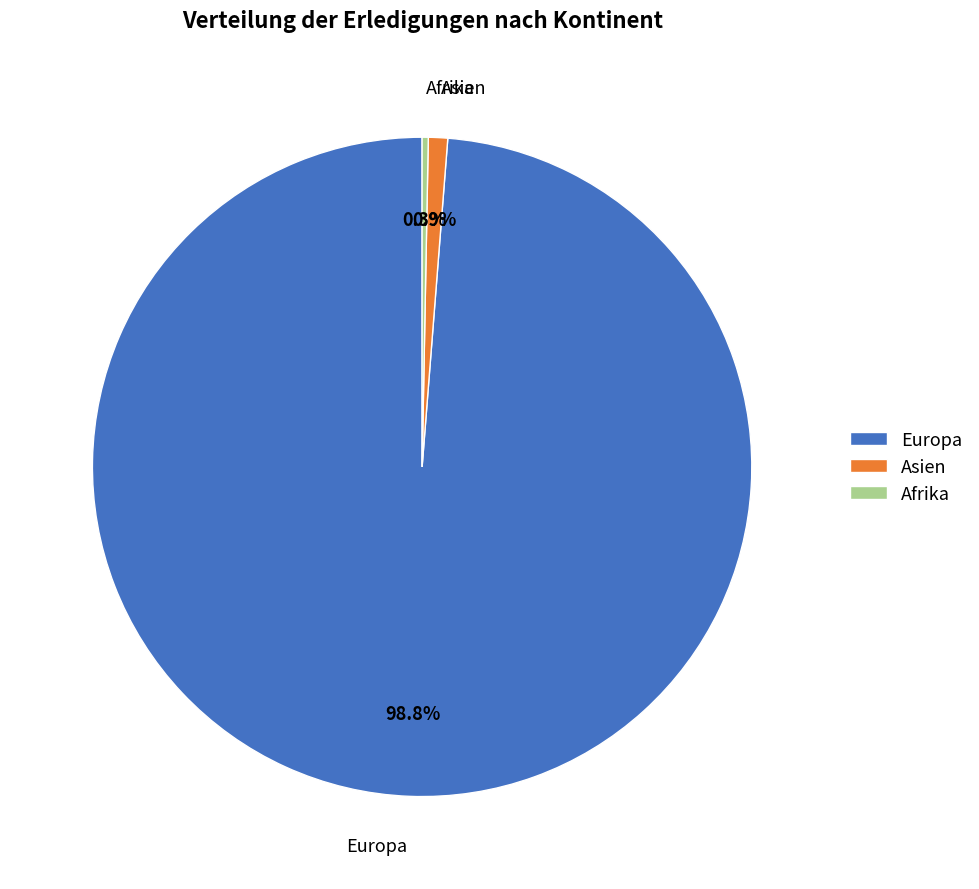

What percentage is NOT represented by Afrika?

99.7%